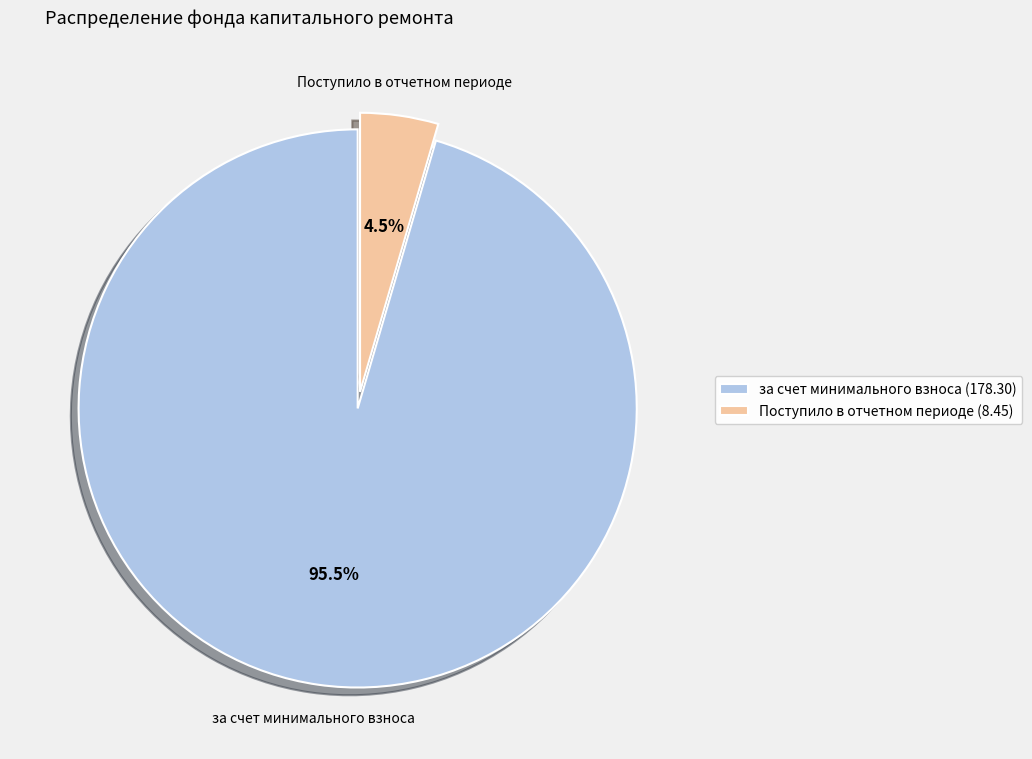

Which has a higher value, за счет минимального взноса or Поступило в отчетном периоде?

за счет минимального взноса